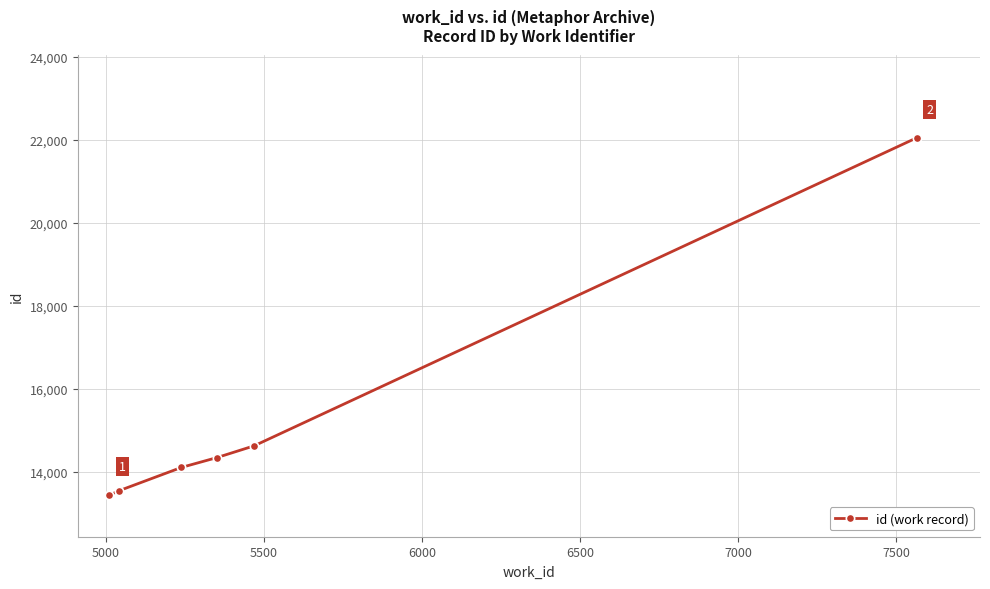

What is the difference between the maximum and minimum values?

8608